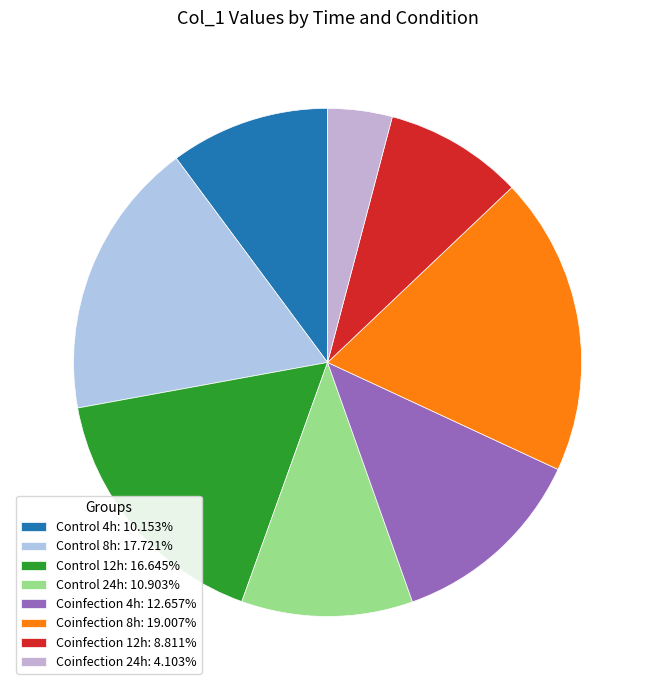

Does Coinfection 12h account for over 50% of the chart?

No